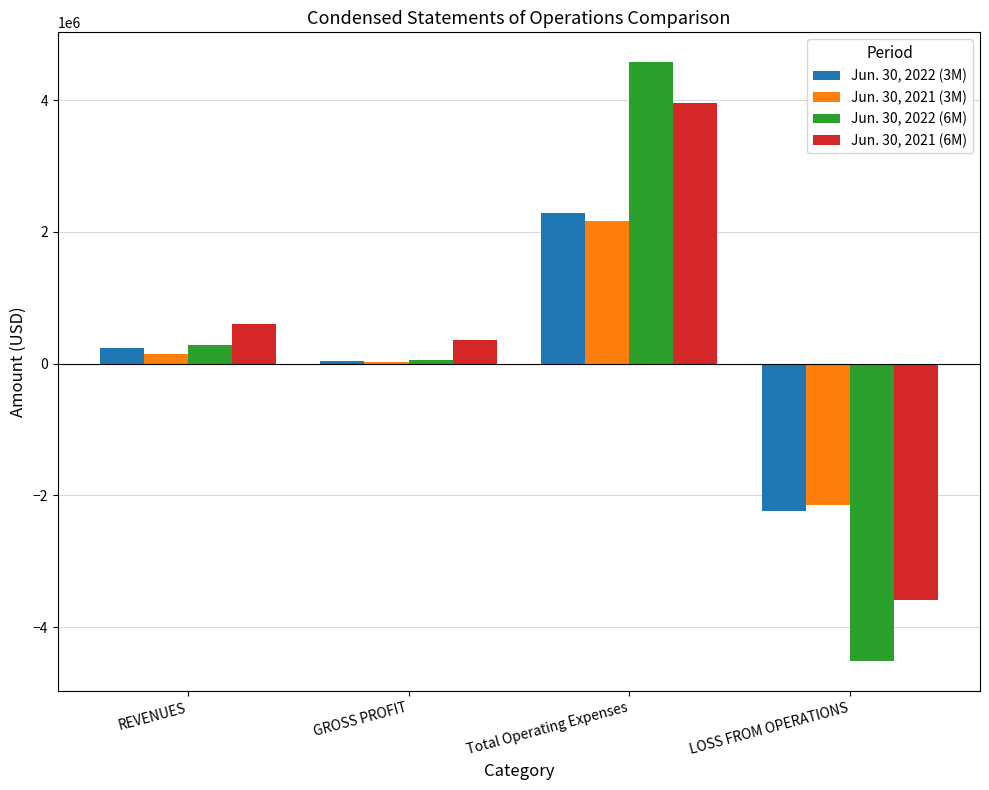

Are the bars grouped side by side (vs. stacked)?

Yes